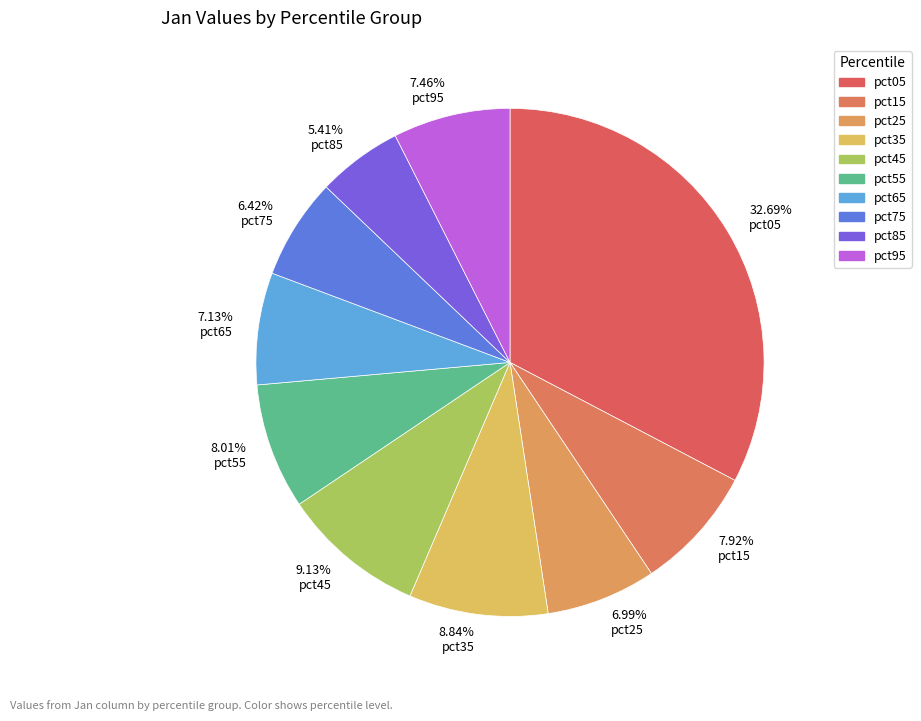

Count the number of slices in the pie.

10